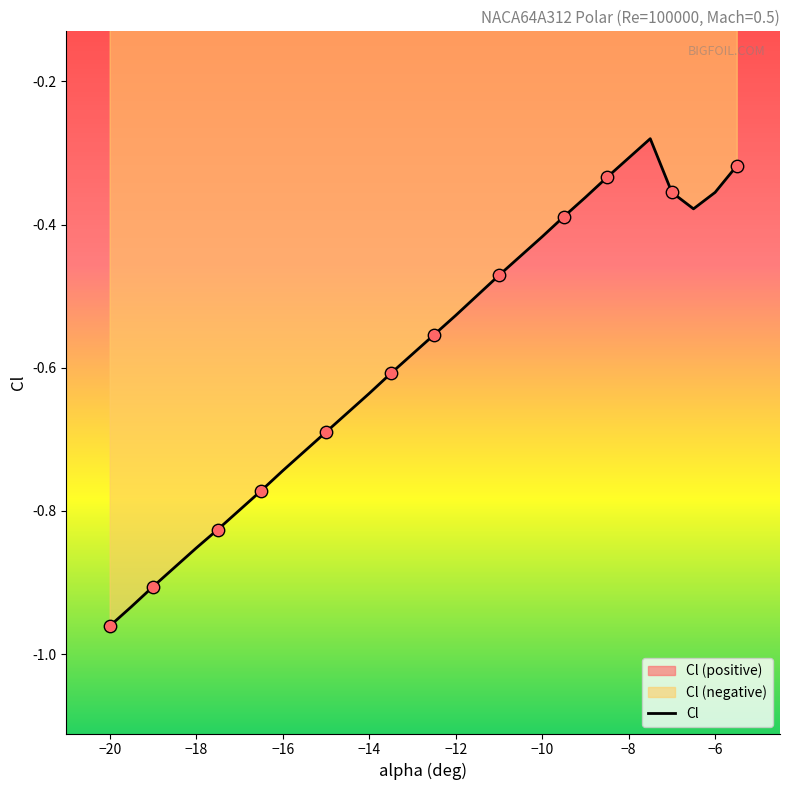

What is the change in value from -15.5 to -7?

+0.4